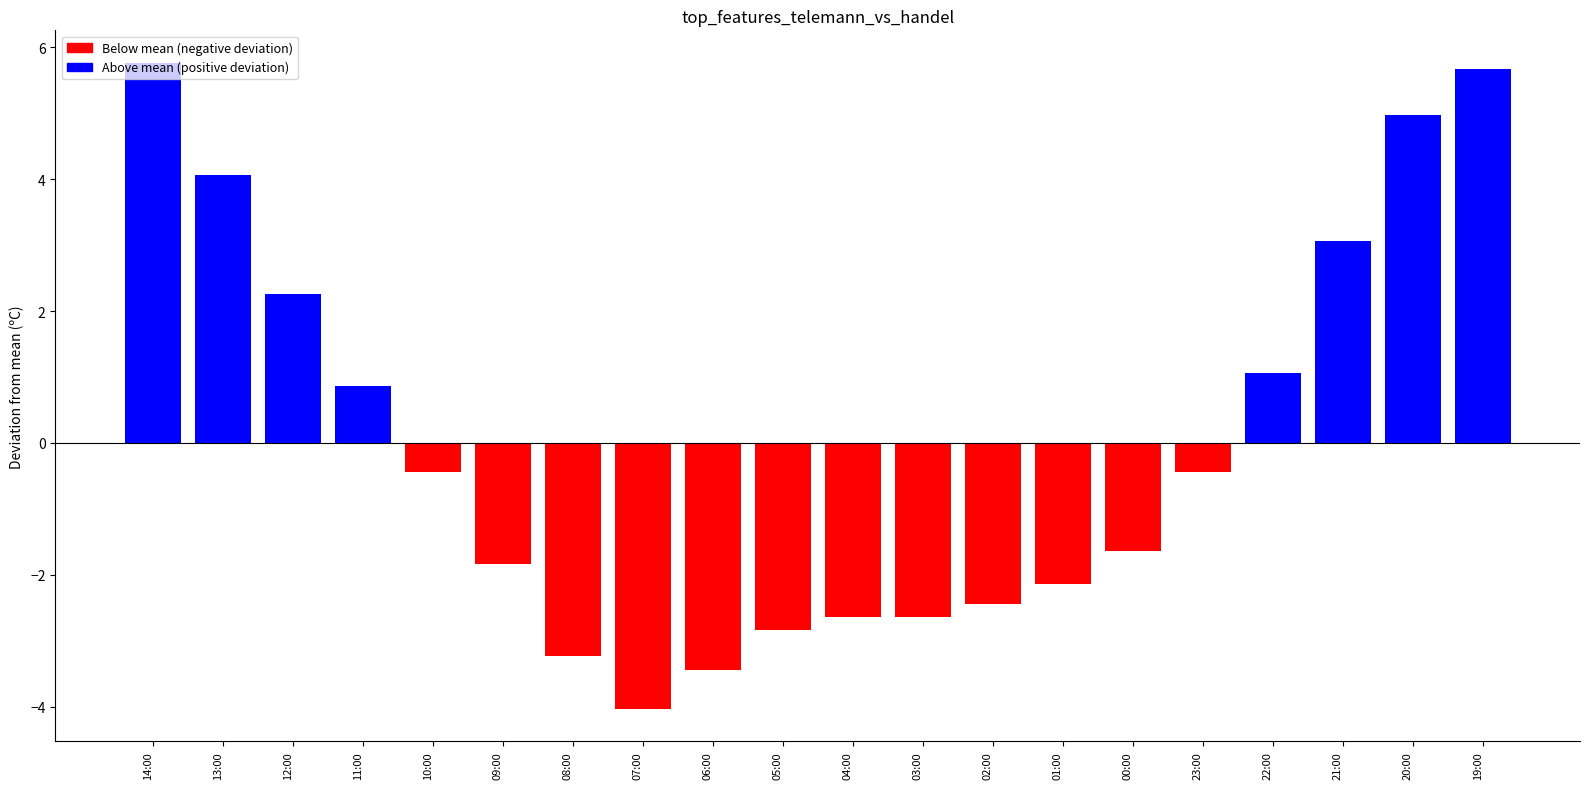

What is the maximum value shown in the chart?

5.8